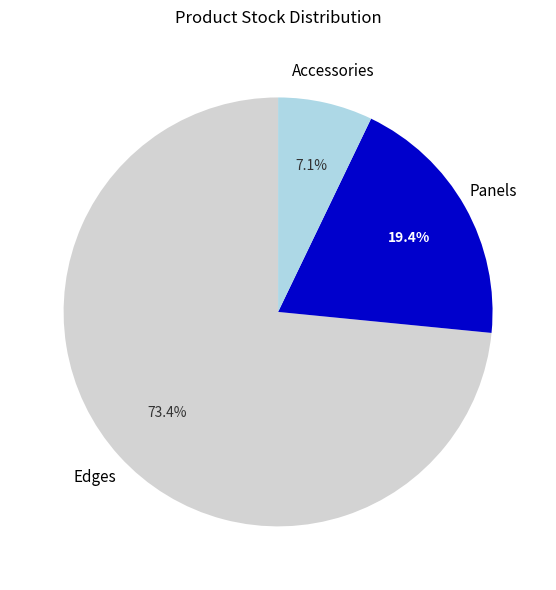

Is there a majority slice in this chart?

Yes